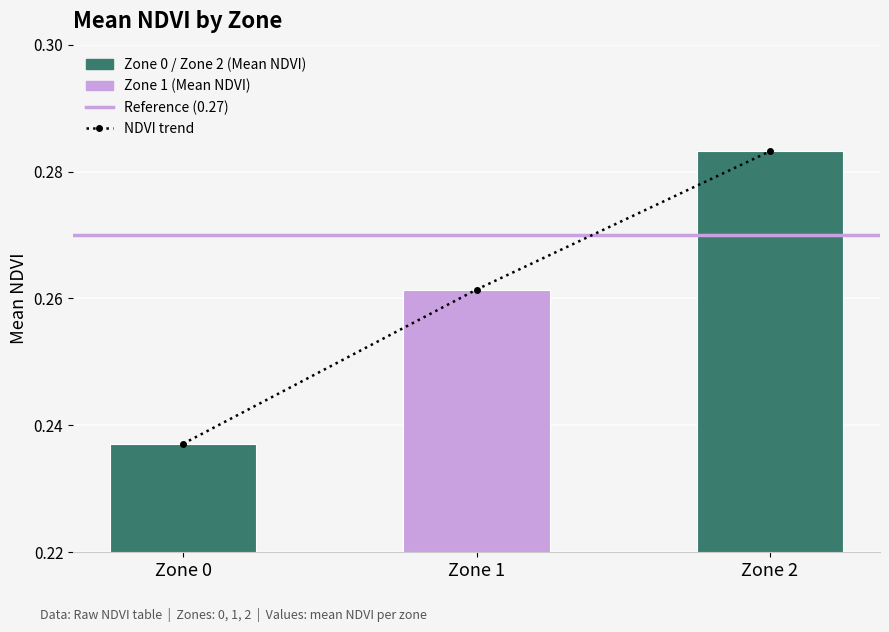

List the labels in order of value, largest first.

Zone 2, Zone 1, Zone 0